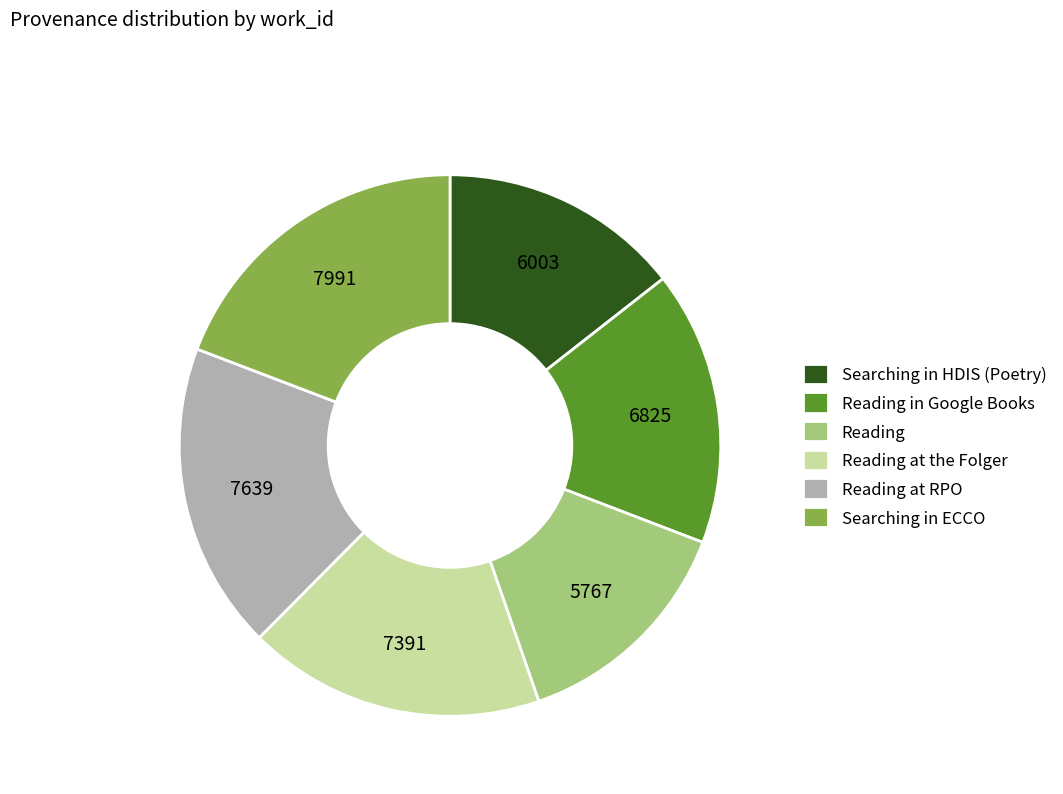

Rank the categories by value from lowest to highest.

Reading, Searching in HDIS (Poetry), Reading in Google Books, Reading at the Folger, Reading at RPO, Searching in ECCO